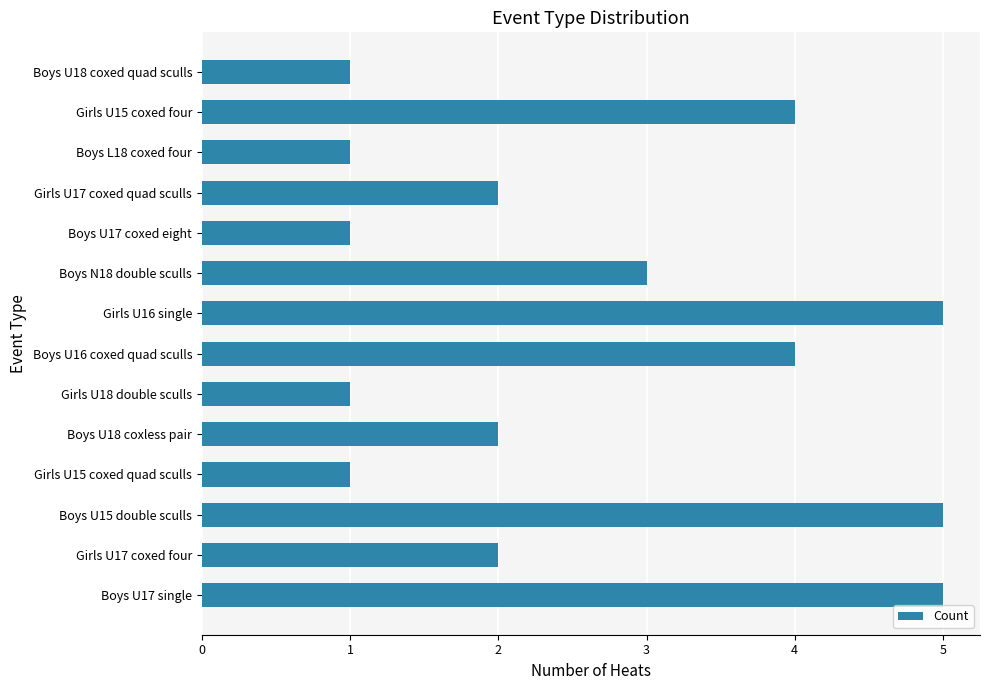

The value at Girls U15 coxed quad sculls is 2. True or false?

False